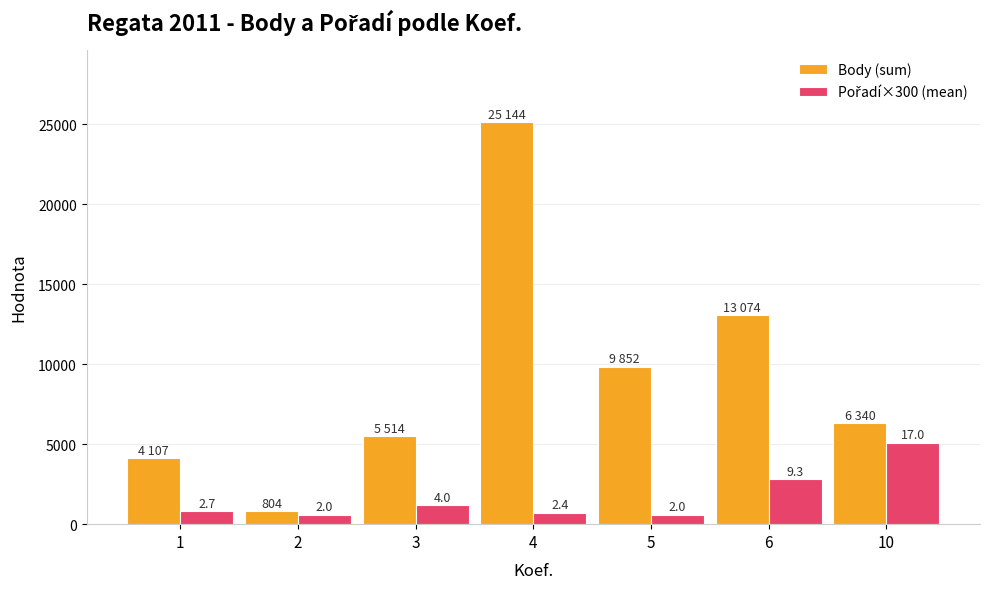

Are the bars grouped side by side (vs. stacked)?

Yes